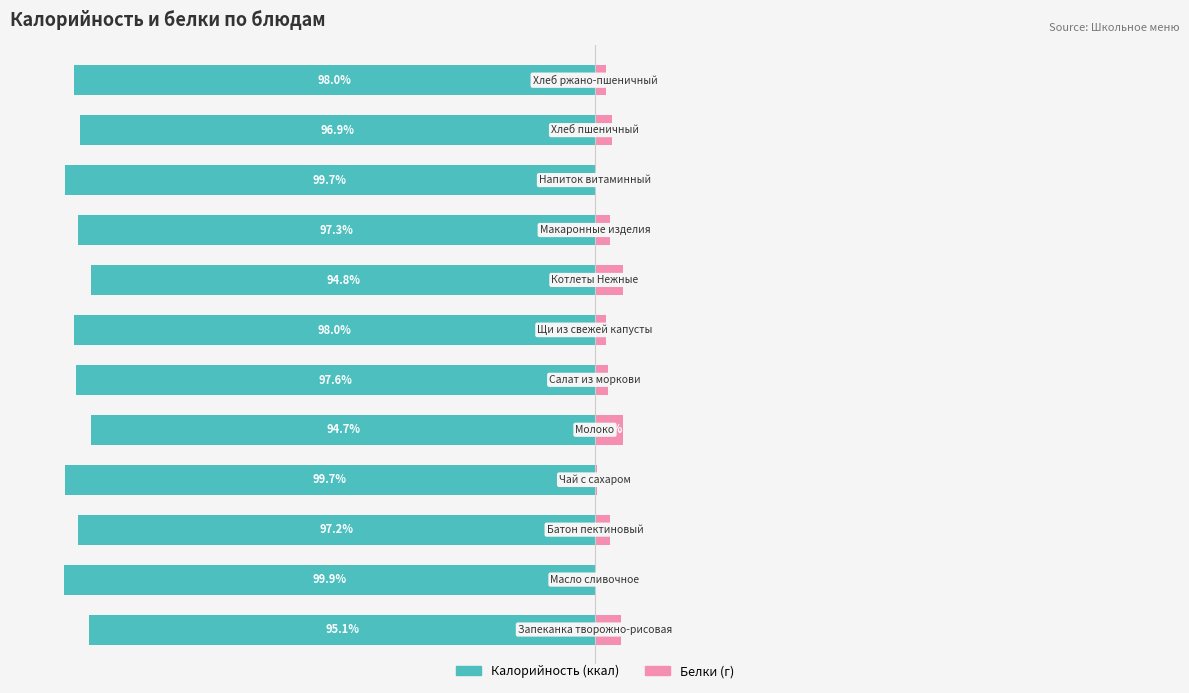

True or false: Калорийность (ккал) has a value of -99.7 at 9.

True